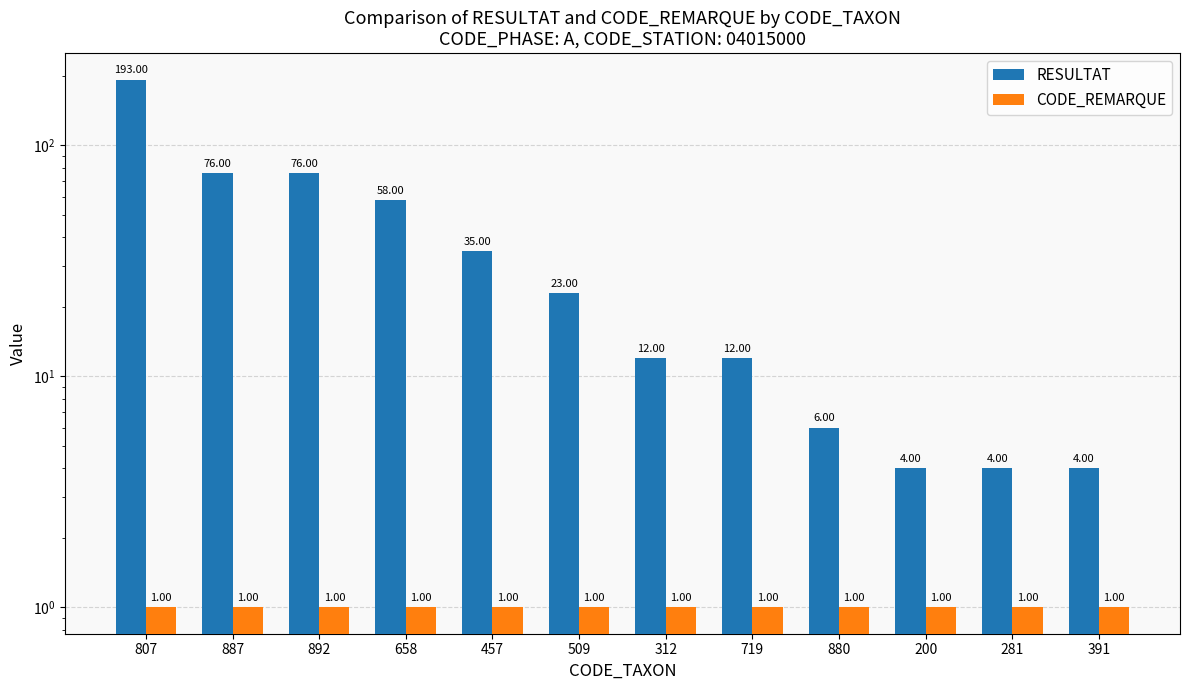

True or false: RESULTAT has a value of 12 at 312.

True